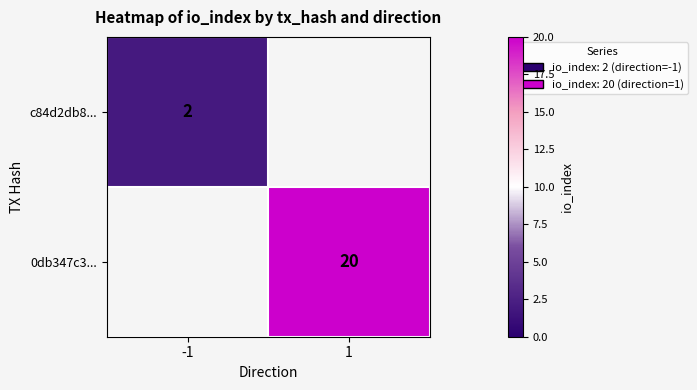

The c84d2db8... series shows 1 at -1. True or false?

False